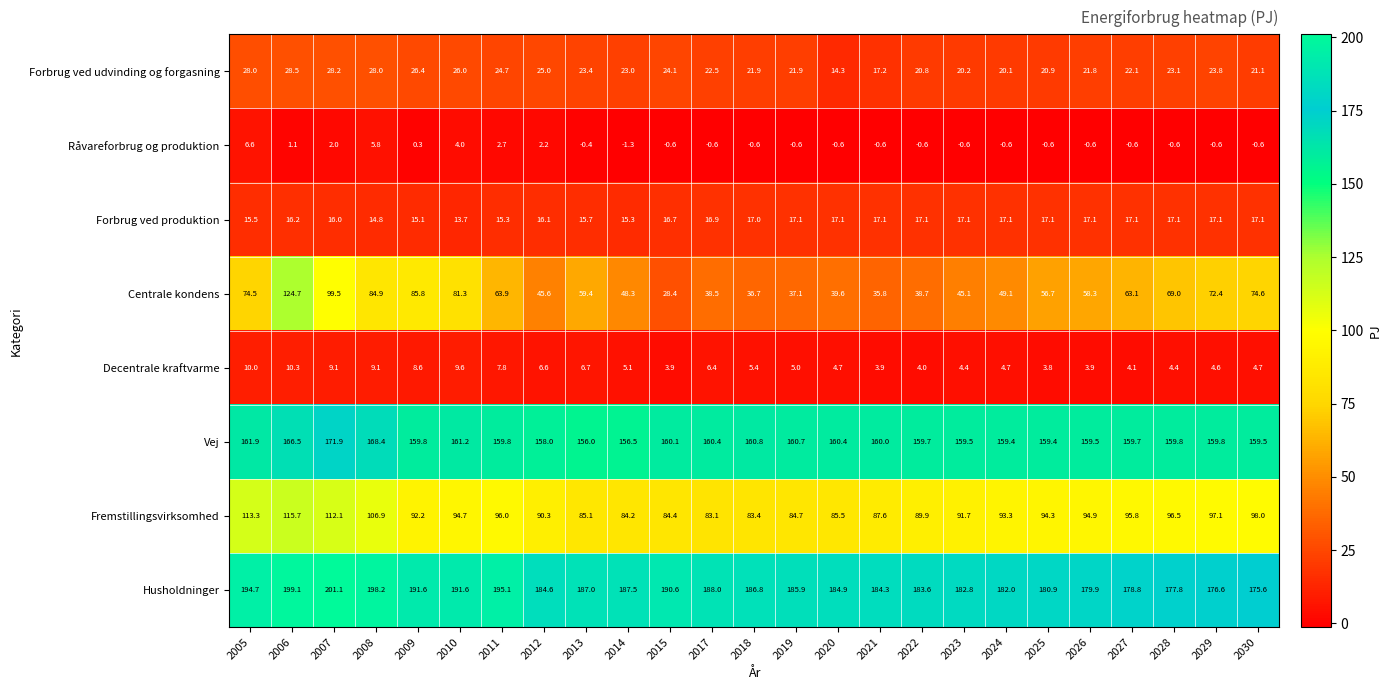

What is the difference between the maximum and minimum values in the Centrale kondens series?

96.3